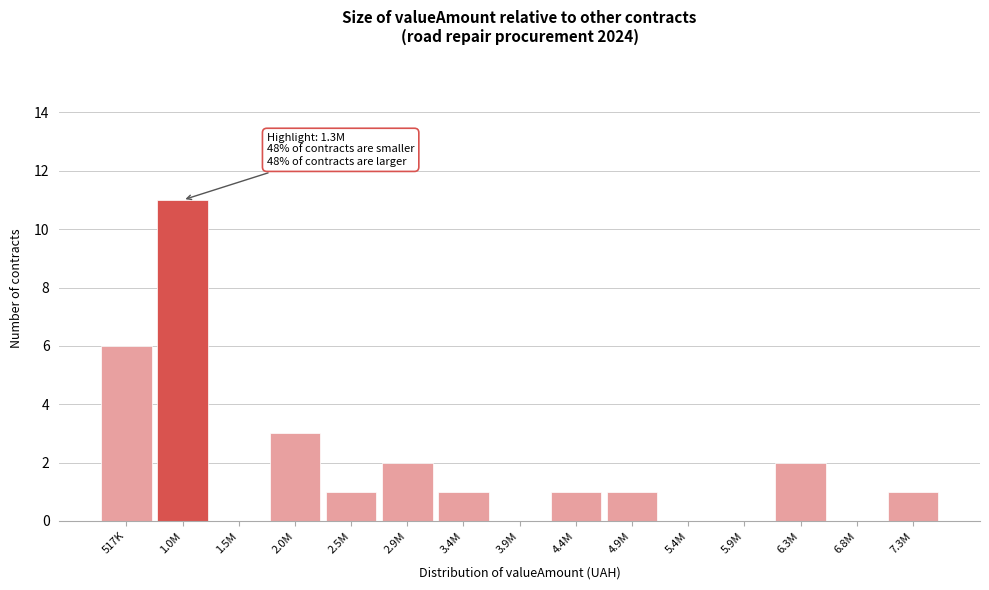

Reading right to left, what are all the values shown in this chart?

7.3M=1	6.8M=0	6.3M=2	5.9M=0	5.4M=0	4.9M=1	4.4M=1	3.9M=0	3.4M=1	2.9M=2	2.5M=1	2.0M=3	1.5M=0	1.0M=11	517K=6